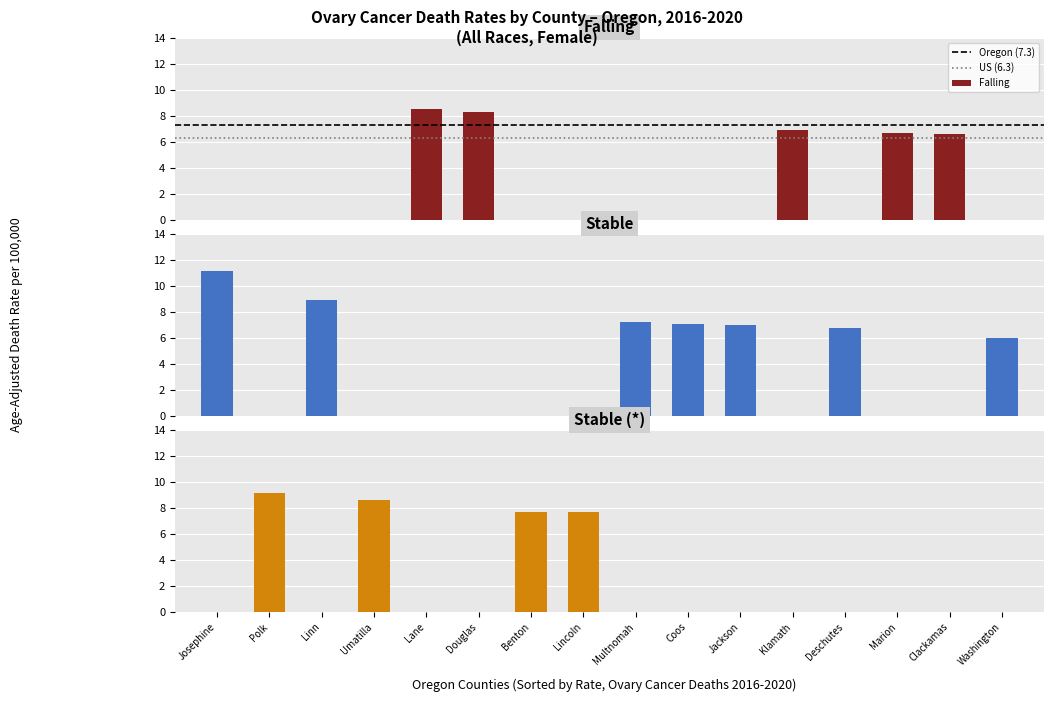

Approximately how many times larger is the value at 2 compared to 8?

1.2